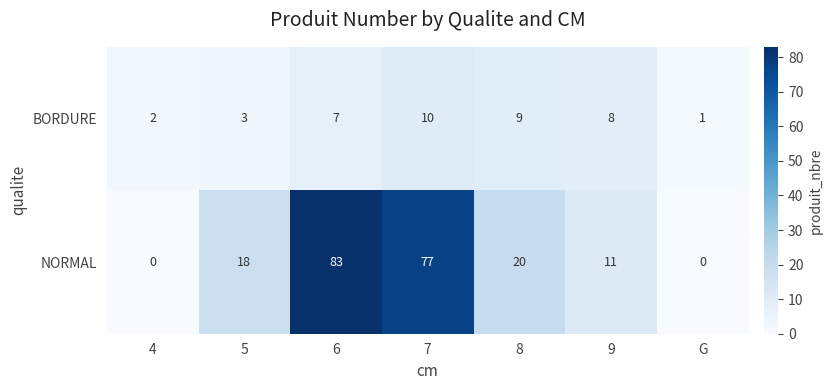

At which label is BORDURE closest to 5?

5